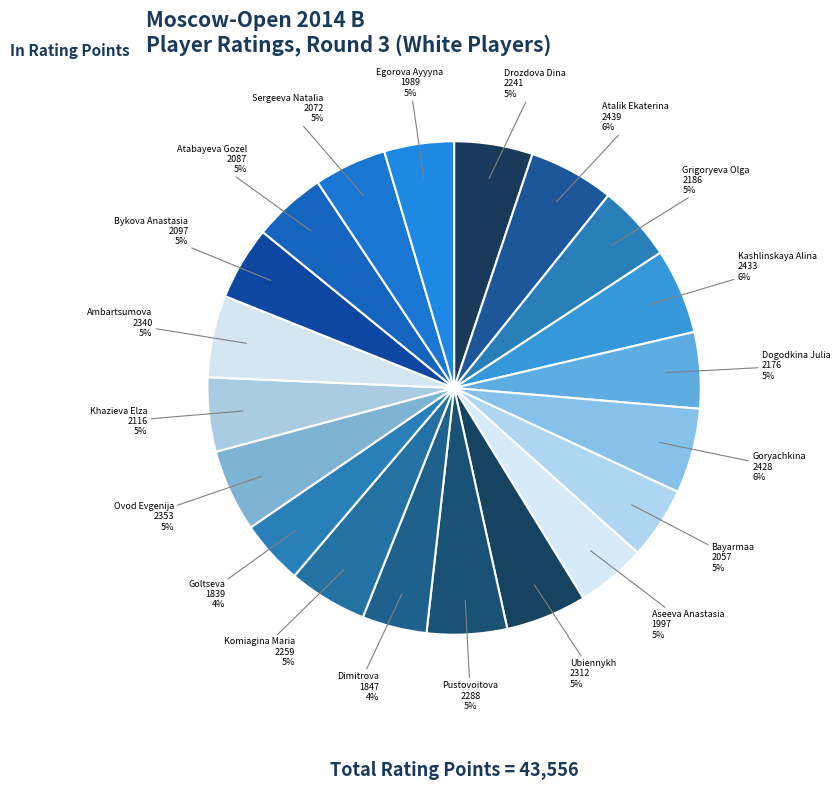

To the nearest percent, what is the difference between the largest and smallest slice percentages?

1%